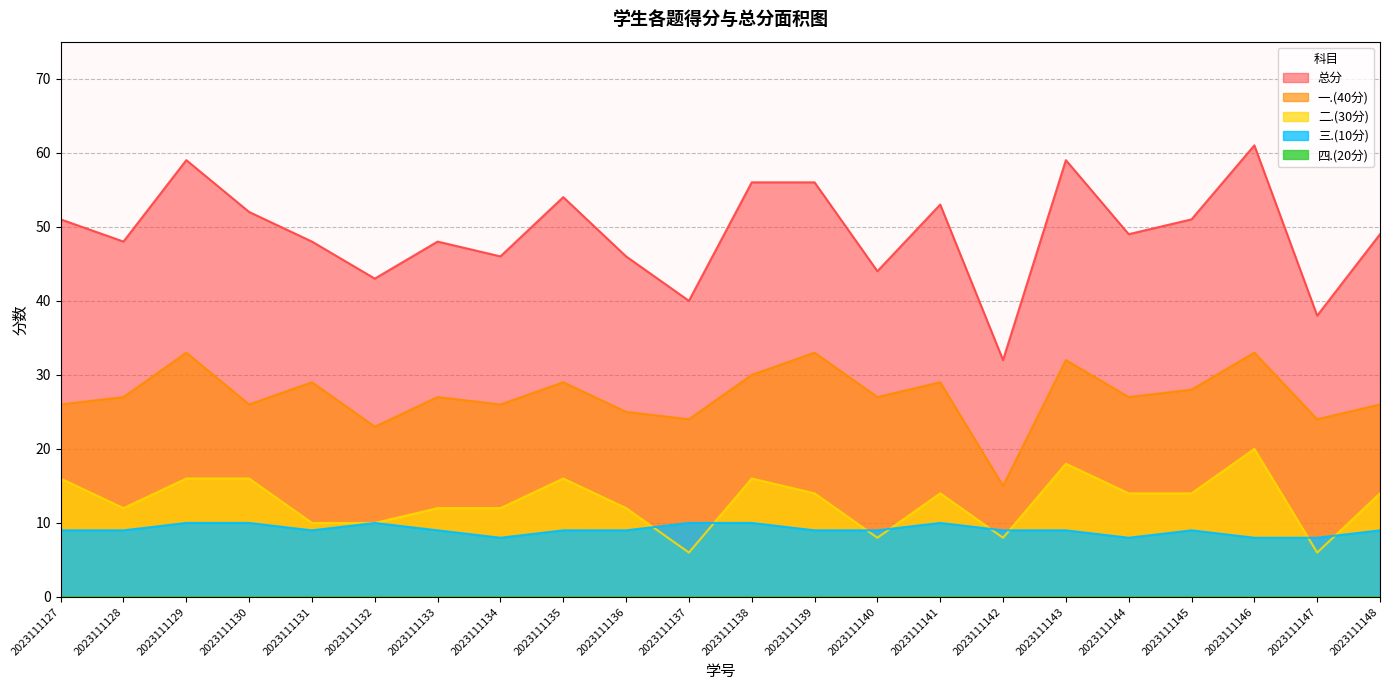

At which category is the sum across all series the highest?

2023111146